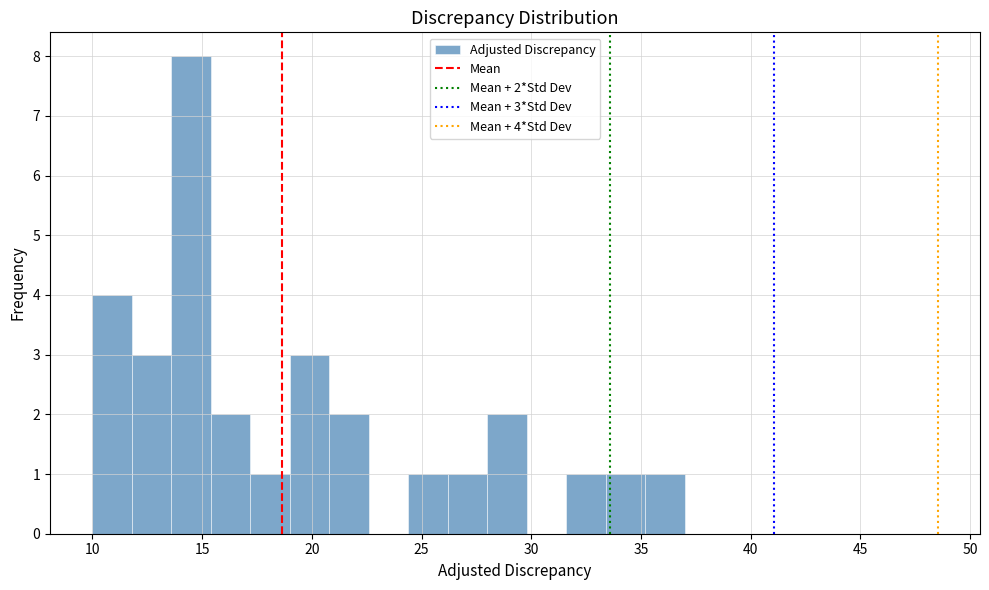

Read against the x-axis, roughly where is the centre of the tallest bar?

14.5